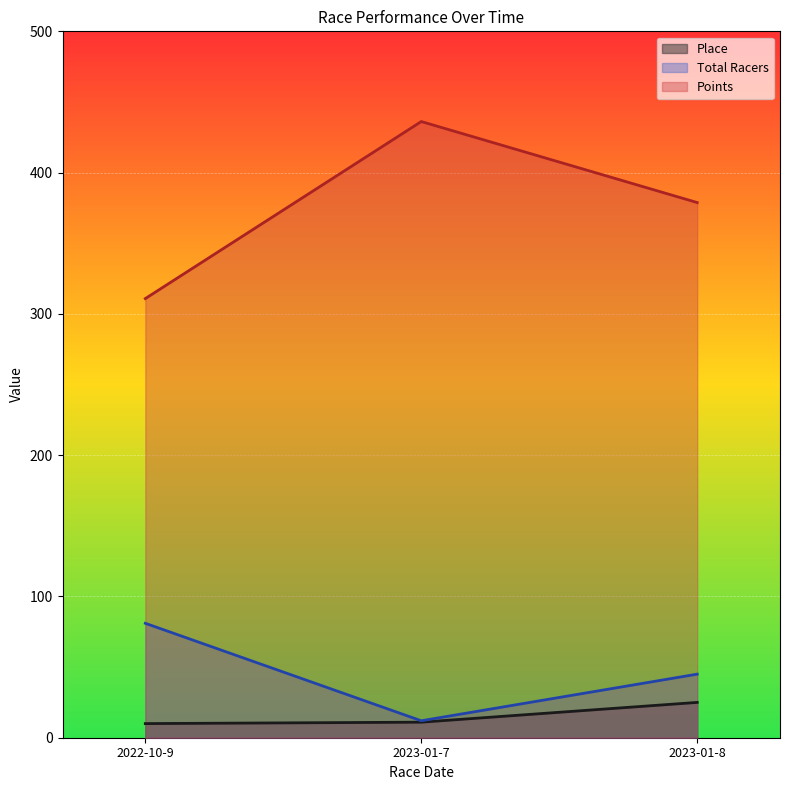

At which category is the sum across all series the highest?

2023-01-7